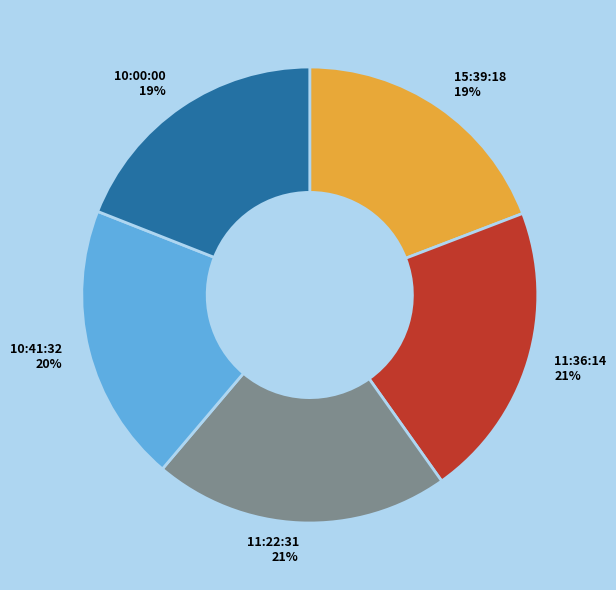

To the nearest percent, what is the average slice percentage?

20%